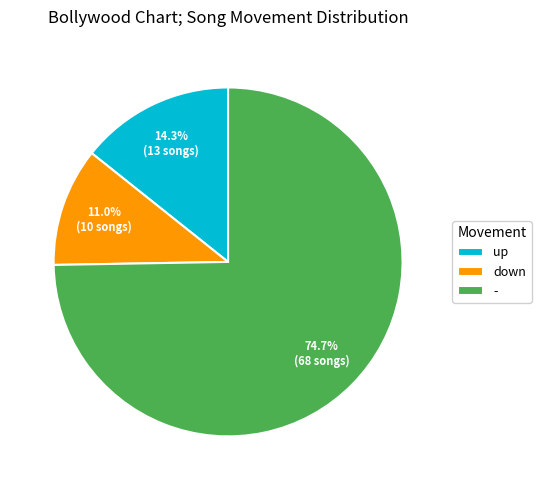

Between up and -, which is larger?

-